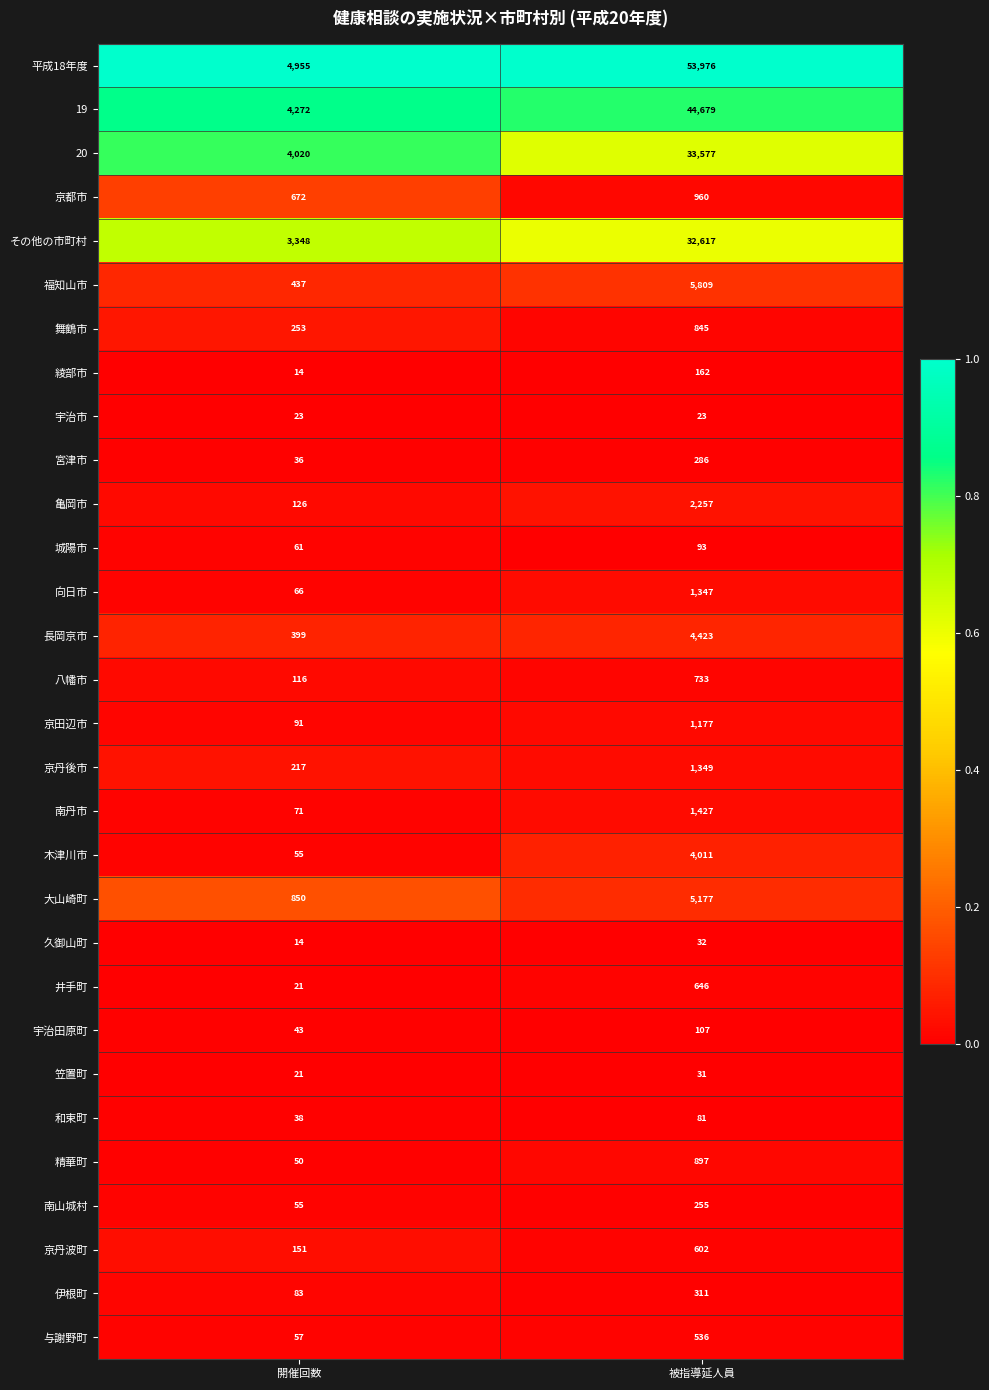

Which series has the largest total across all categories?

平成18年度